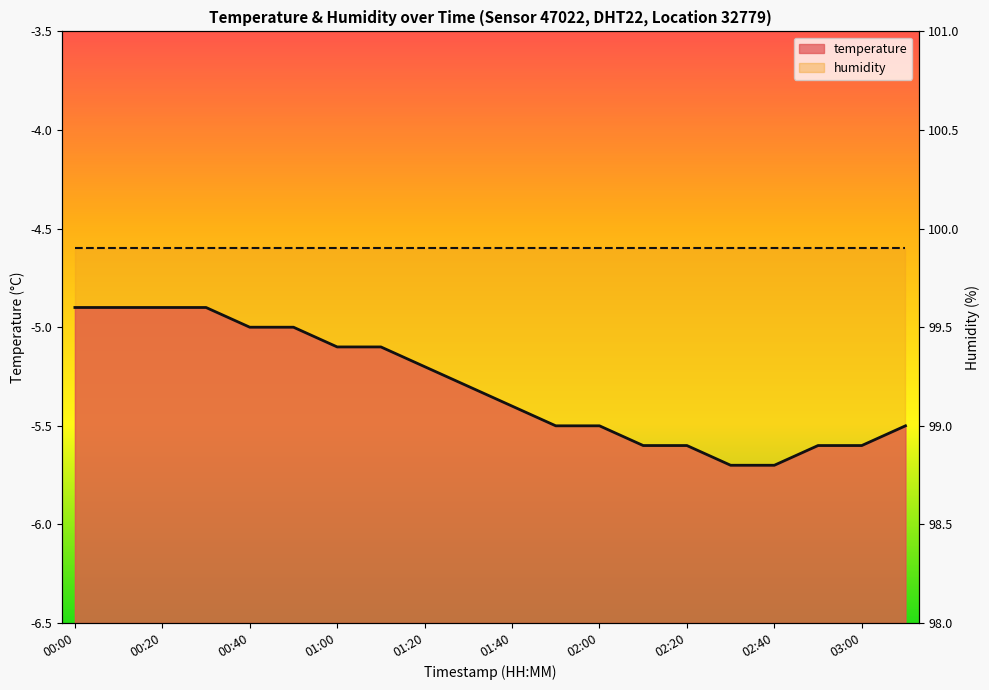

Does the chart display data point markers on the line(s)?

No